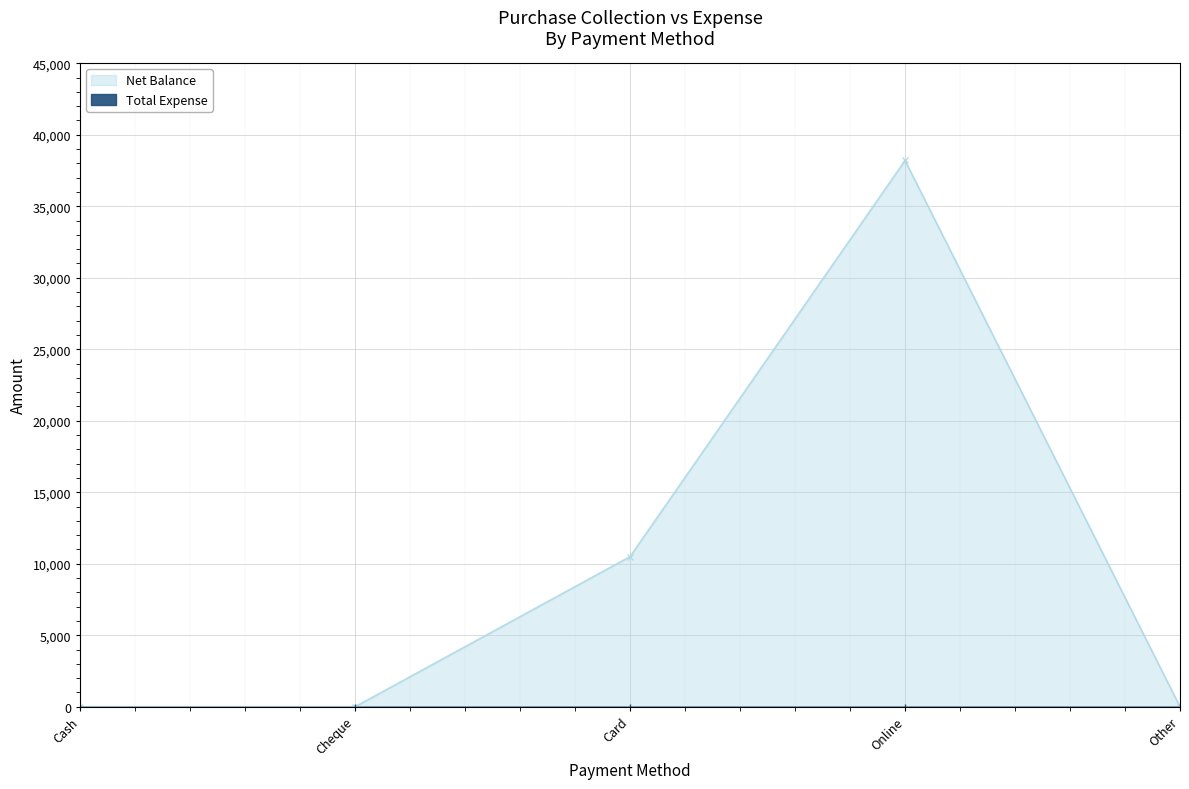

At which category does the data reach its first local peak?

Online